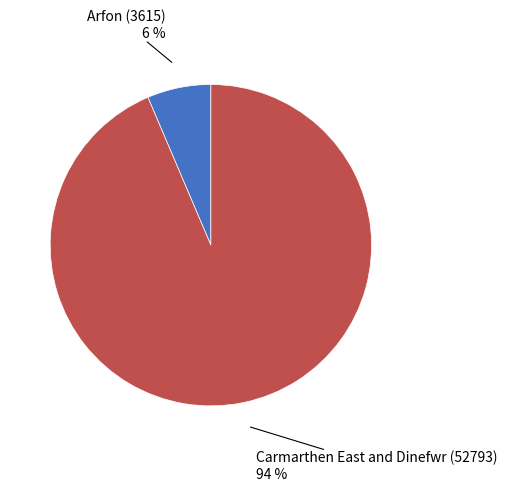

To the nearest percent, what is the average slice percentage?

50%